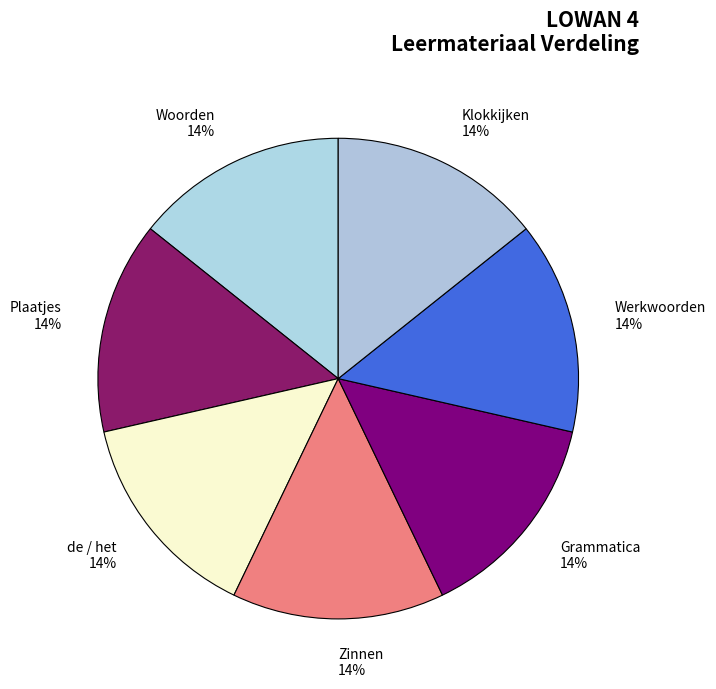

Does Woorden account for over 50% of the chart?

No